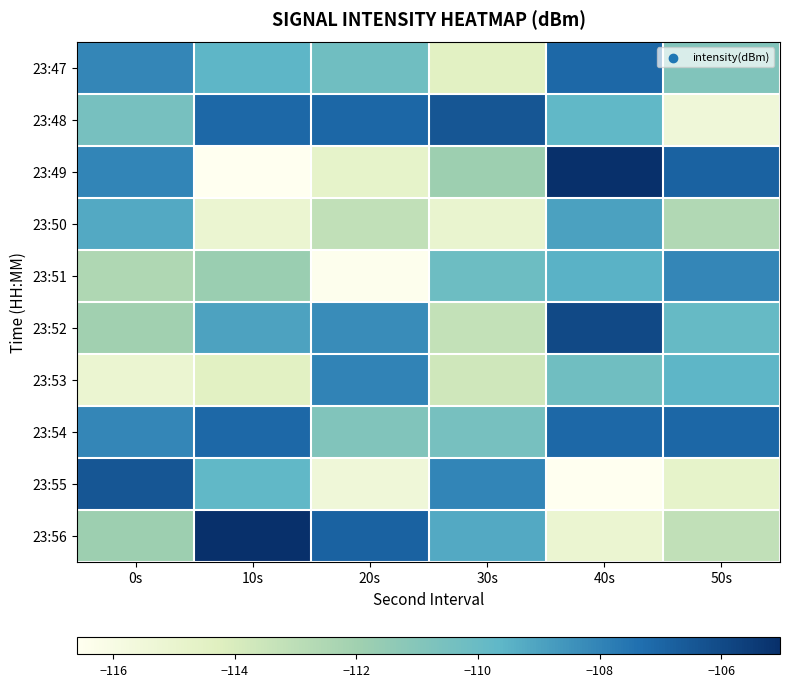

Reading left to right, transcribe all the data shown in this chart.

23:47: 0s=-108.1	10s=-109.6	20s=-110.2	30s=-114.5	40s=-107.1	50s=-110.9
23:48: 0s=-110.5	10s=-107.1	20s=-107.0	30s=-106.5	40s=-109.7	50s=-115.4
23:49: 0s=-108.0	10s=-116.6	20s=-114.8	30s=-111.9	40s=-105.0	50s=-106.9
23:50: 0s=-109.2	10s=-115.1	20s=-113.2	30s=-115.0	40s=-108.9	50s=-112.6
23:51: 0s=-112.5	10s=-111.8	20s=-116.4	30s=-110.2	40s=-109.5	50s=-108.1
23:52: 0s=-112.0	10s=-109.0	20s=-108.3	30s=-113.2	40s=-106.0	50s=-109.9
23:53: 0s=-115.1	10s=-114.4	20s=-108.0	30s=-113.7	40s=-110.2	50s=-109.6
23:54: 0s=-108.1	10s=-107.1	20s=-110.9	30s=-110.5	40s=-107.1	50s=-107.0
23:55: 0s=-106.5	10s=-109.7	20s=-115.4	30s=-108.0	40s=-116.6	50s=-114.8
23:56: 0s=-111.9	10s=-105.0	20s=-106.9	30s=-109.2	40s=-115.1	50s=-113.2